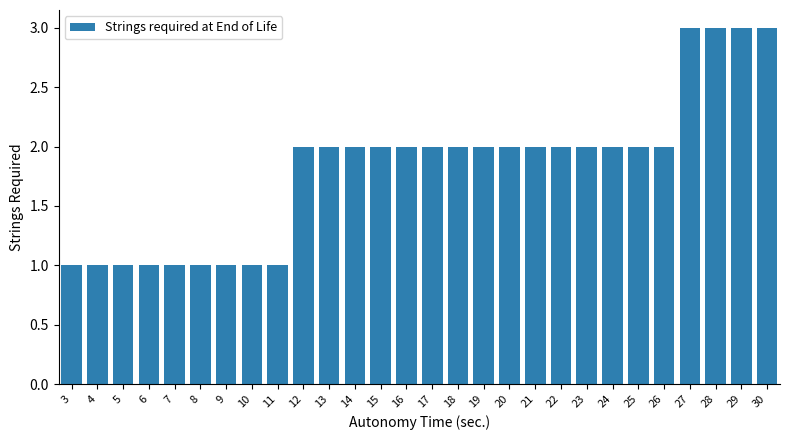

What is the maximum value shown in the chart?

3